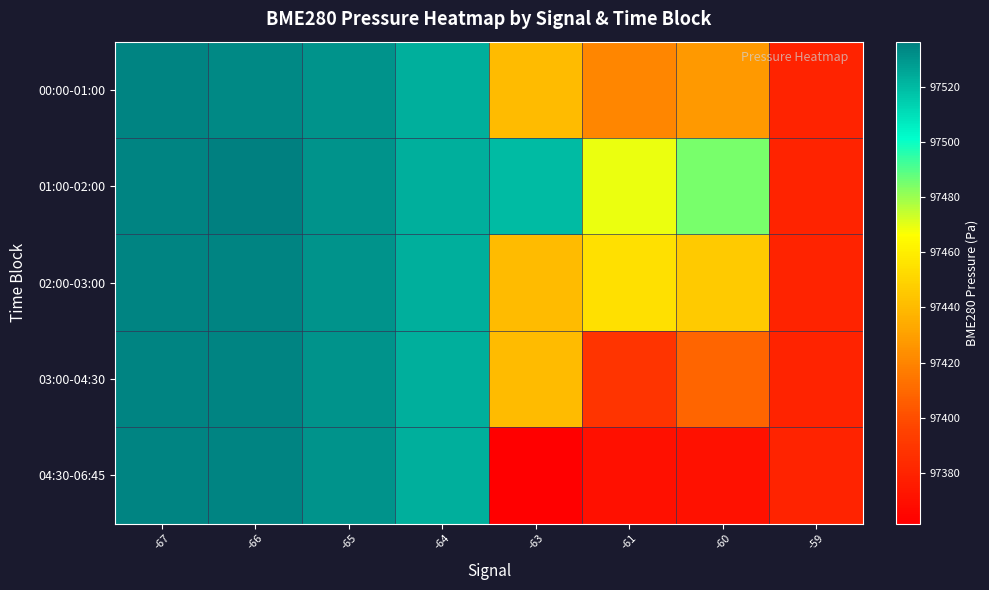

What is the total value across all series at -64?

487617.1